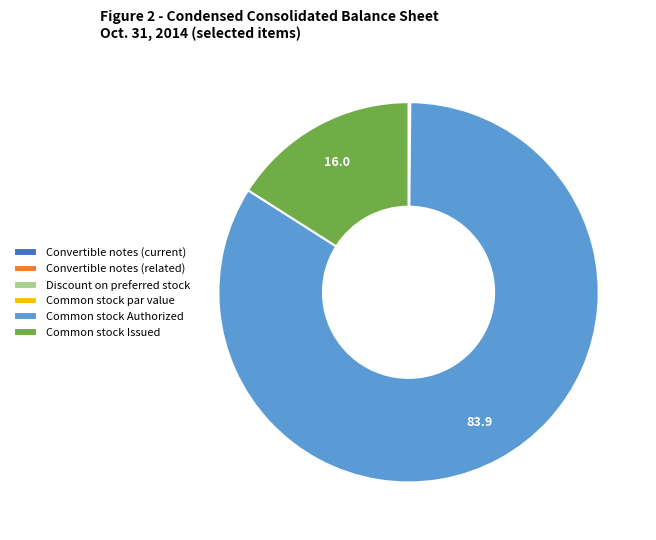

Which category has the biggest portion of the pie?

Common stock Authorized